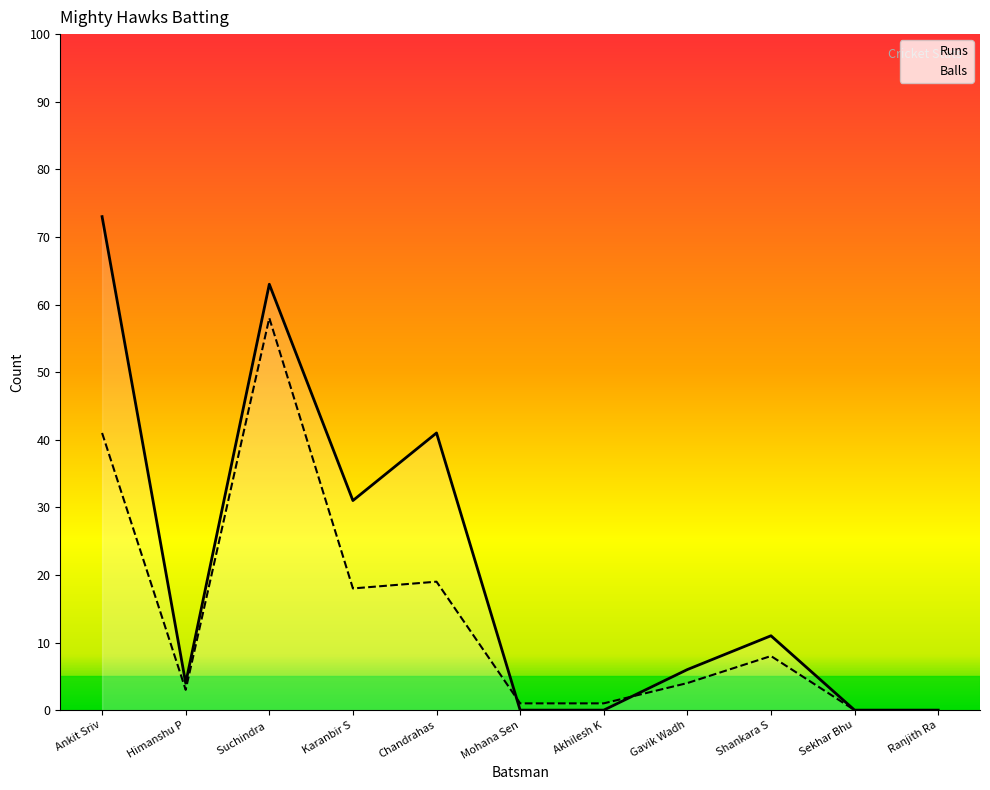

Where does the Runs series first go above 6?

Ankit Sriv